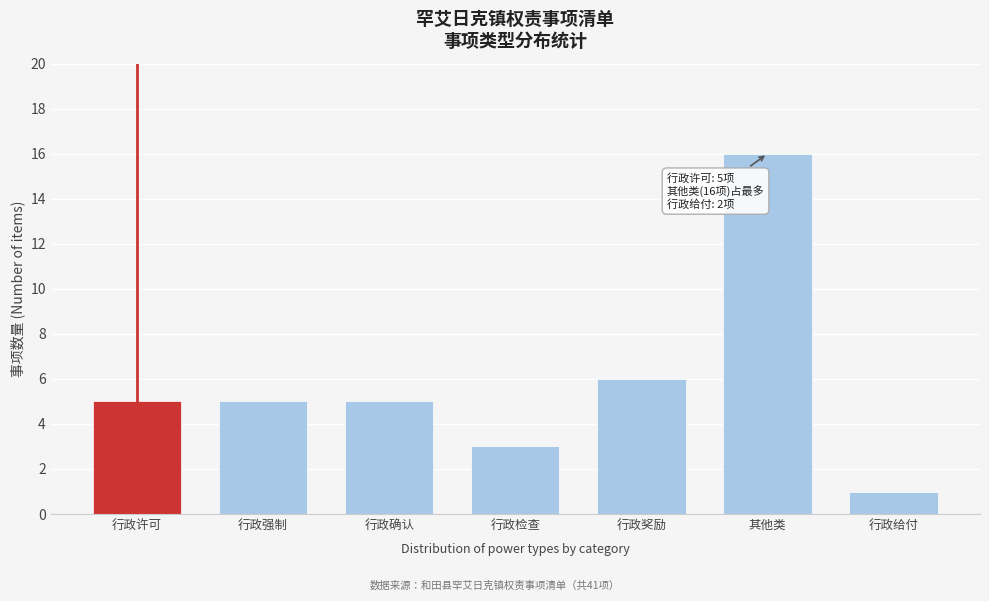

Reading right to left, what are all the values shown in this chart?

1	16	6	3	5	5	5